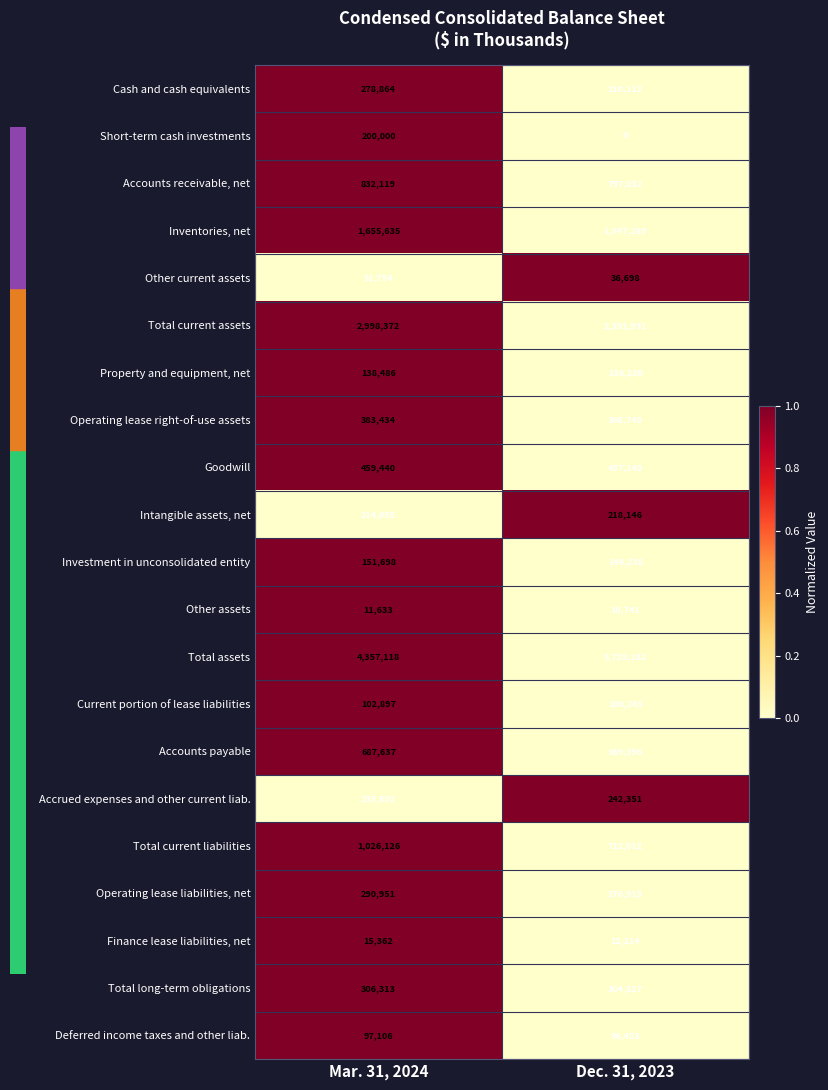

What is the greatest value displayed?

4357118